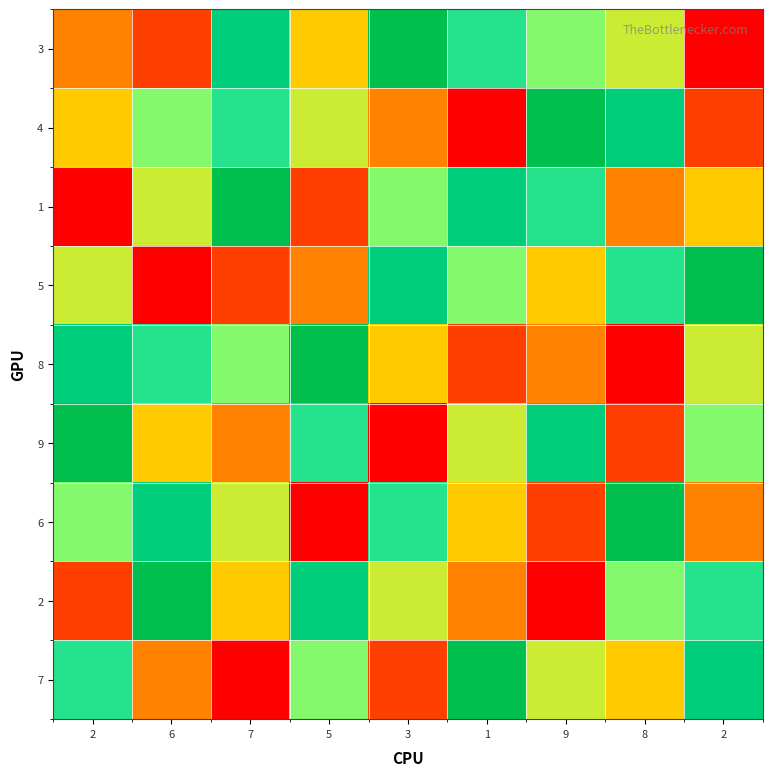

Which has a higher value, 9 or 3?

3